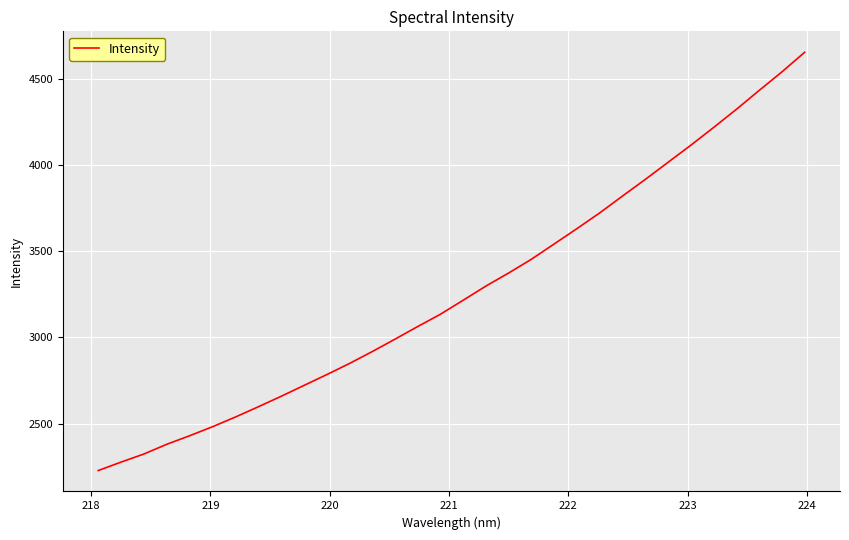

True or false: there are more than 0 points higher than both neighbors.

False